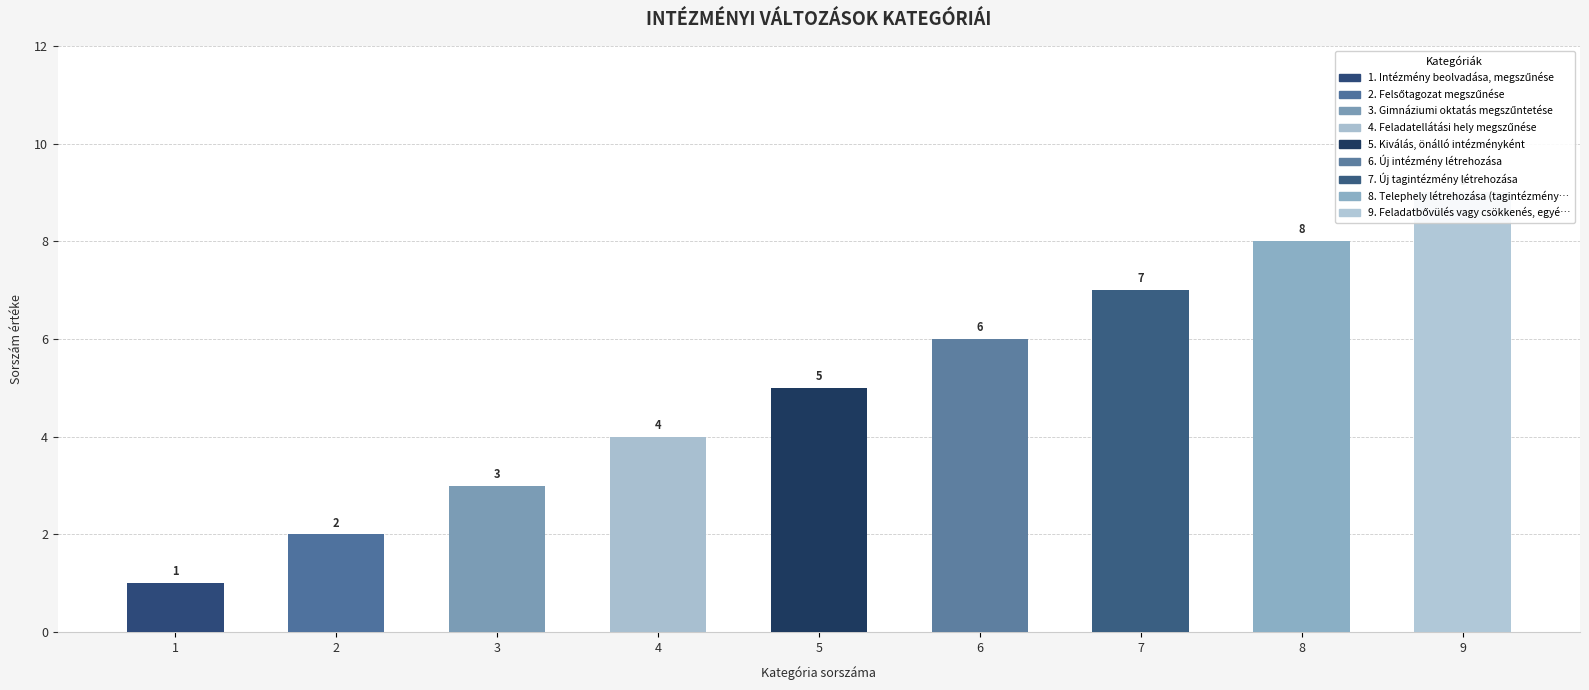

What is the difference between the maximum and minimum values?

8